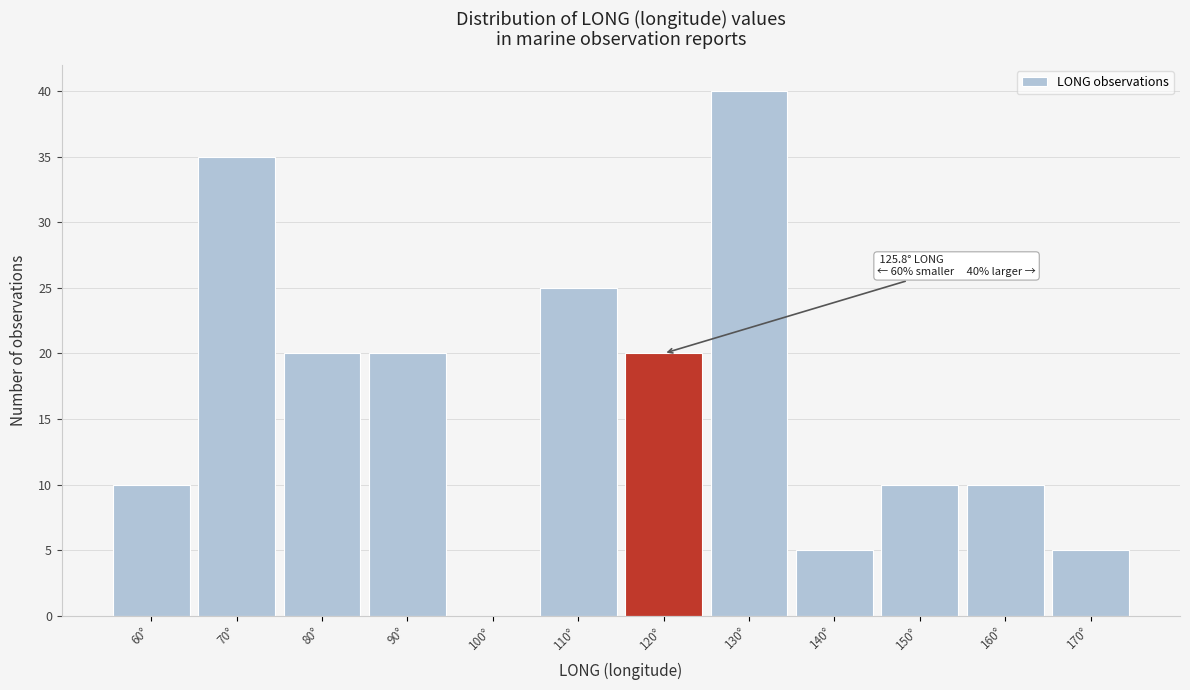

Reading left to right, transcribe all the data shown in this chart.

60°=10	70°=35	80°=20	90°=20	100°=0	110°=25	120°=20	130°=40	140°=5	150°=10	160°=10	170°=5